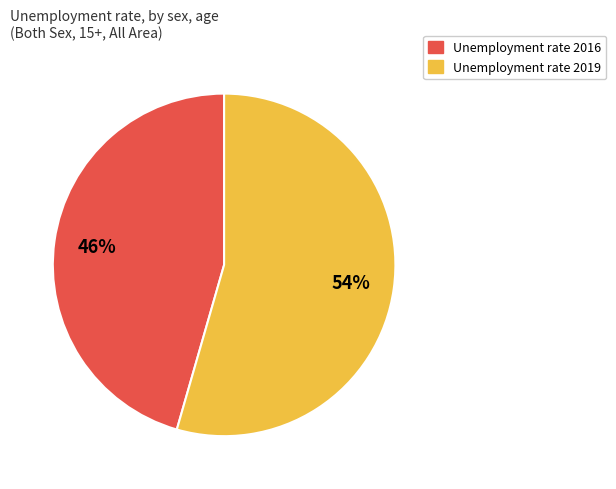

To the nearest percent, what is the average slice percentage?

50%